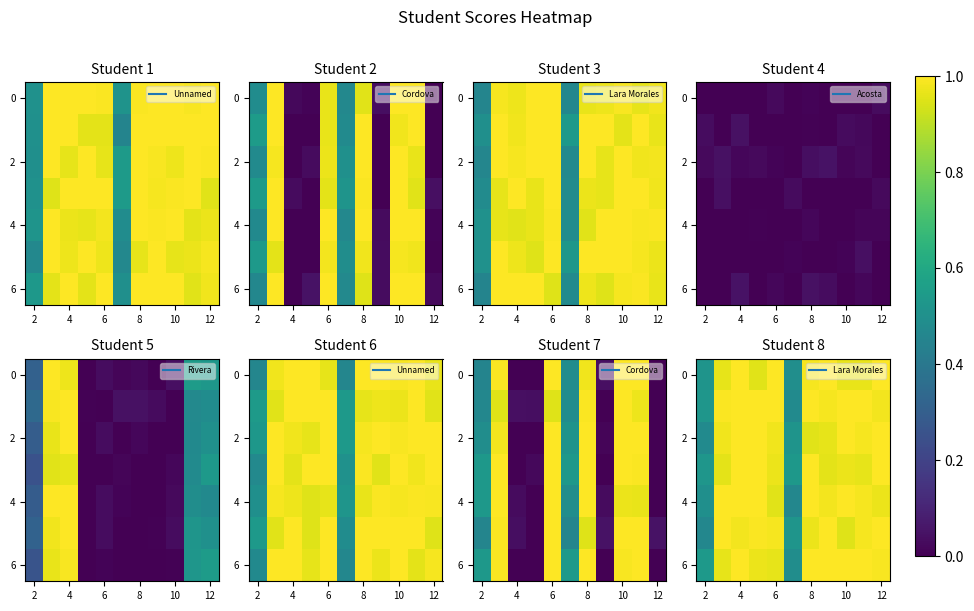

The value of row_6 at 6 is 1.0. True or false?

True